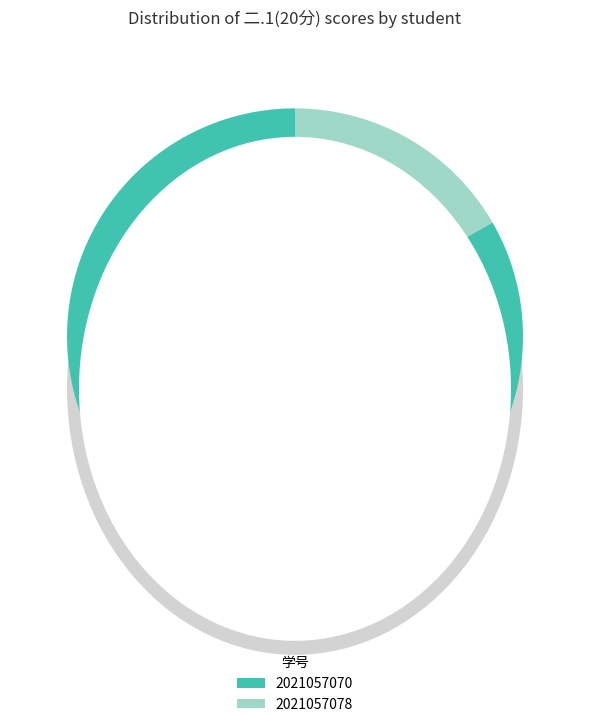

Is there any slice that represents more than half of the pie?

Yes